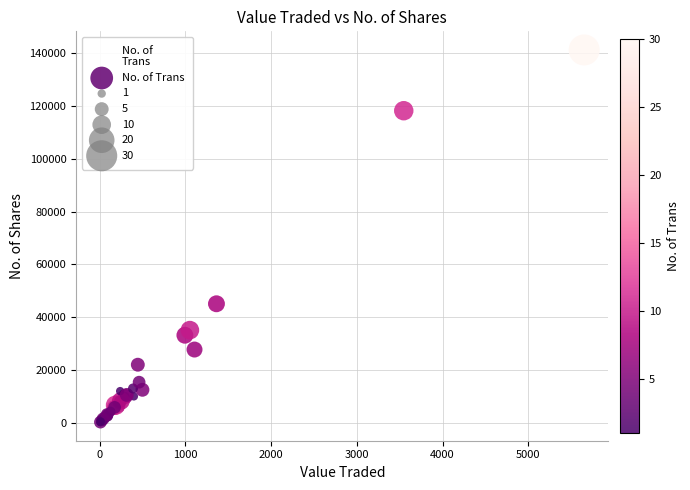

What Y value in the scatter plot is closest to 70759?

45091